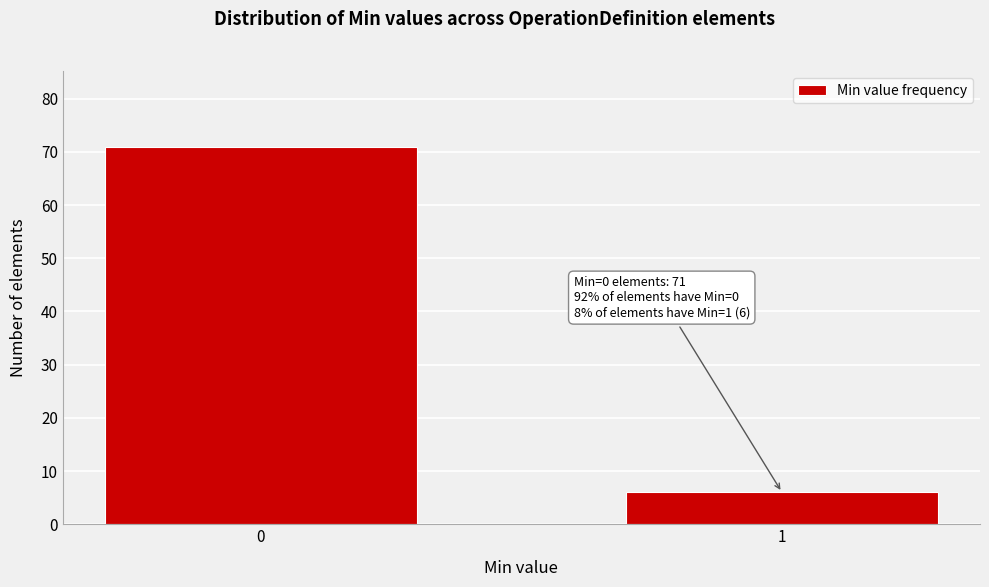

Reading left to right, extract all data points from this chart.

71	6